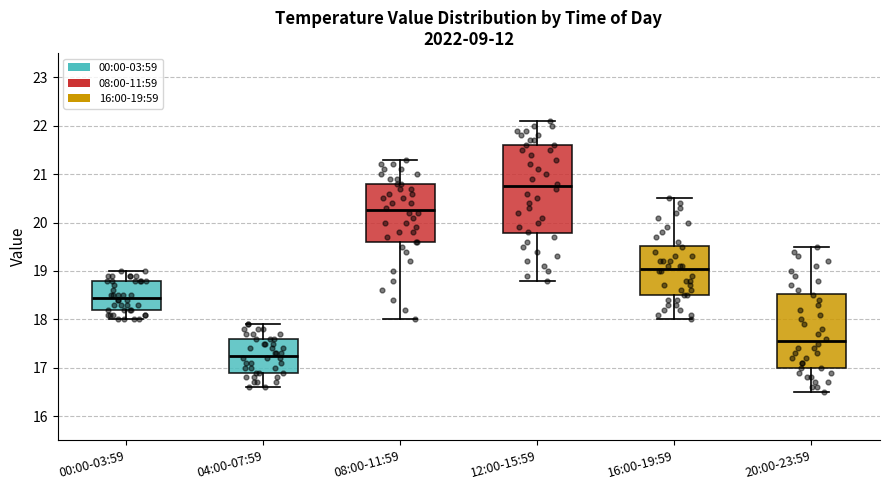

Comparing the boxes themselves (not the whiskers), which one is the tallest?

12:00-15:59